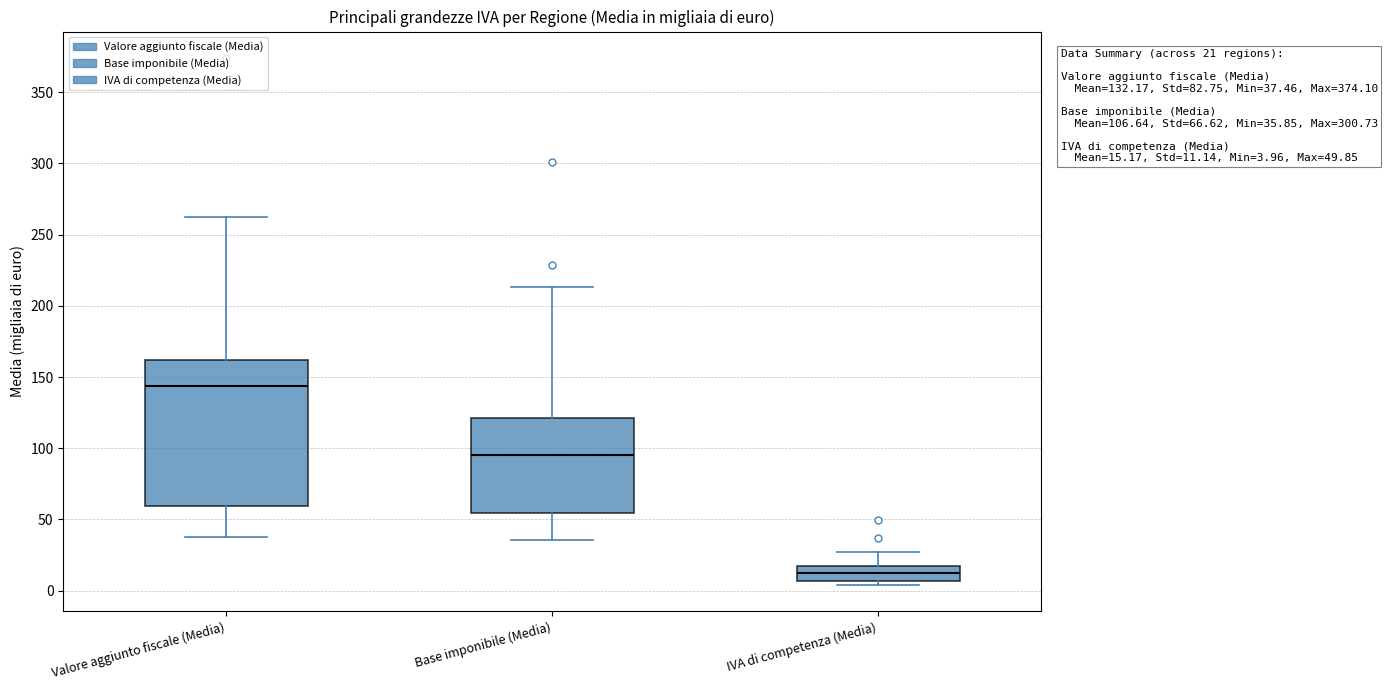

Which box is the tallest, from its lower edge to its upper edge?

Valore aggiunto fiscale (Media)